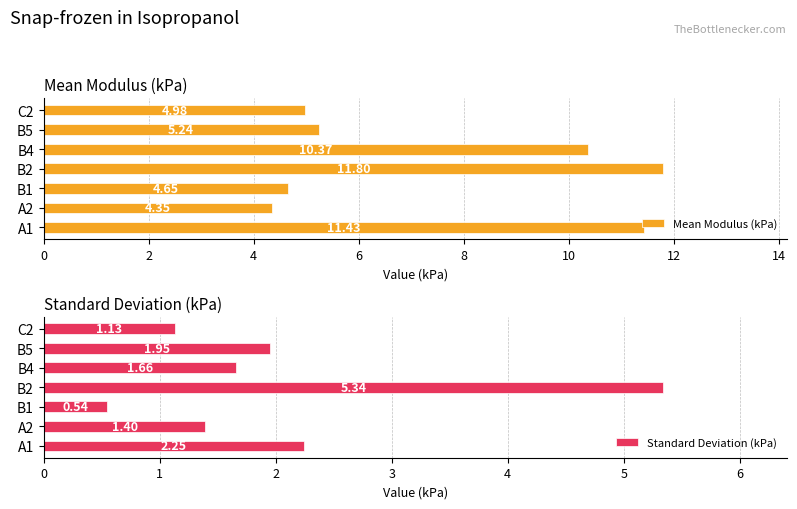

How many bars are there in each group?

2